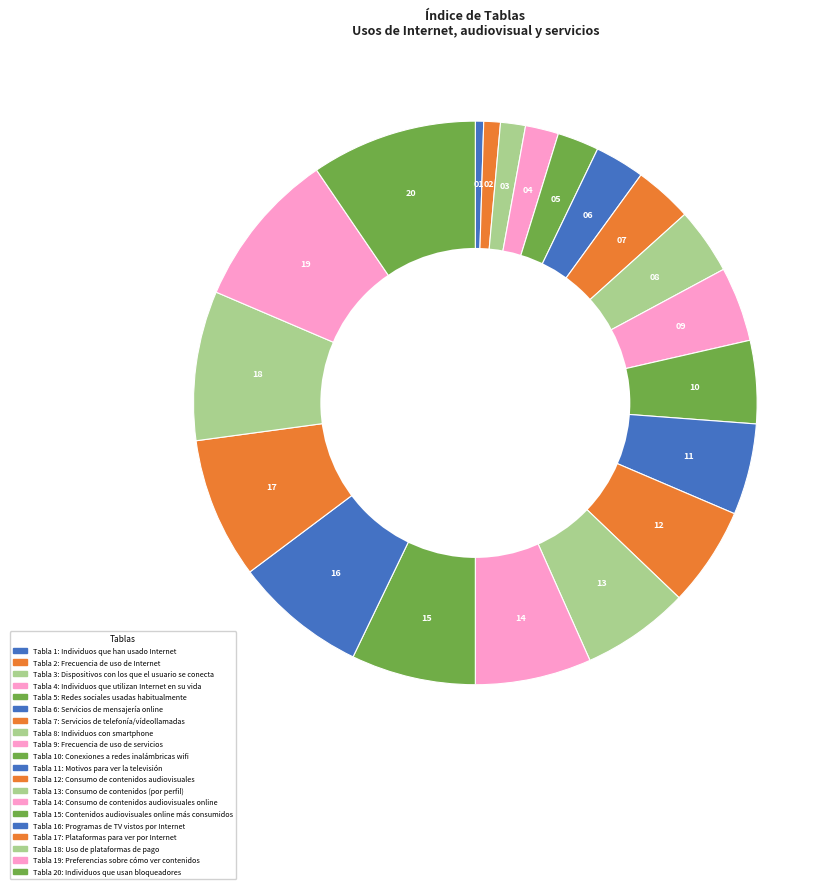

How many segments does this pie chart have?

20